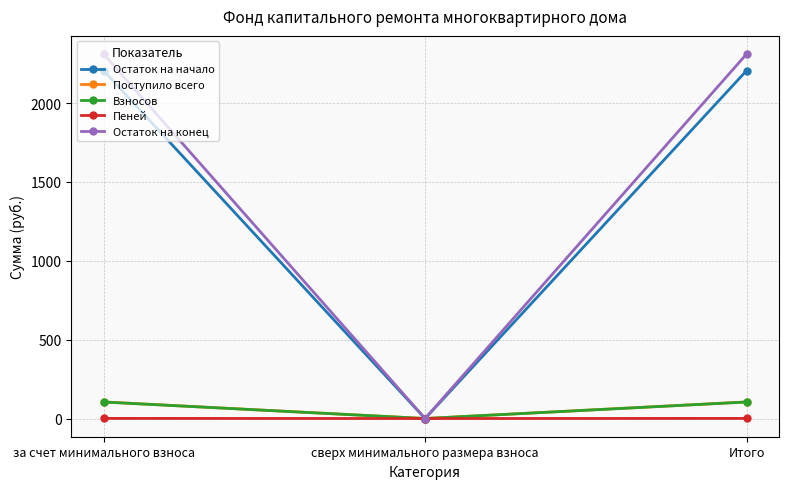

How many lines are shown in the chart?

5